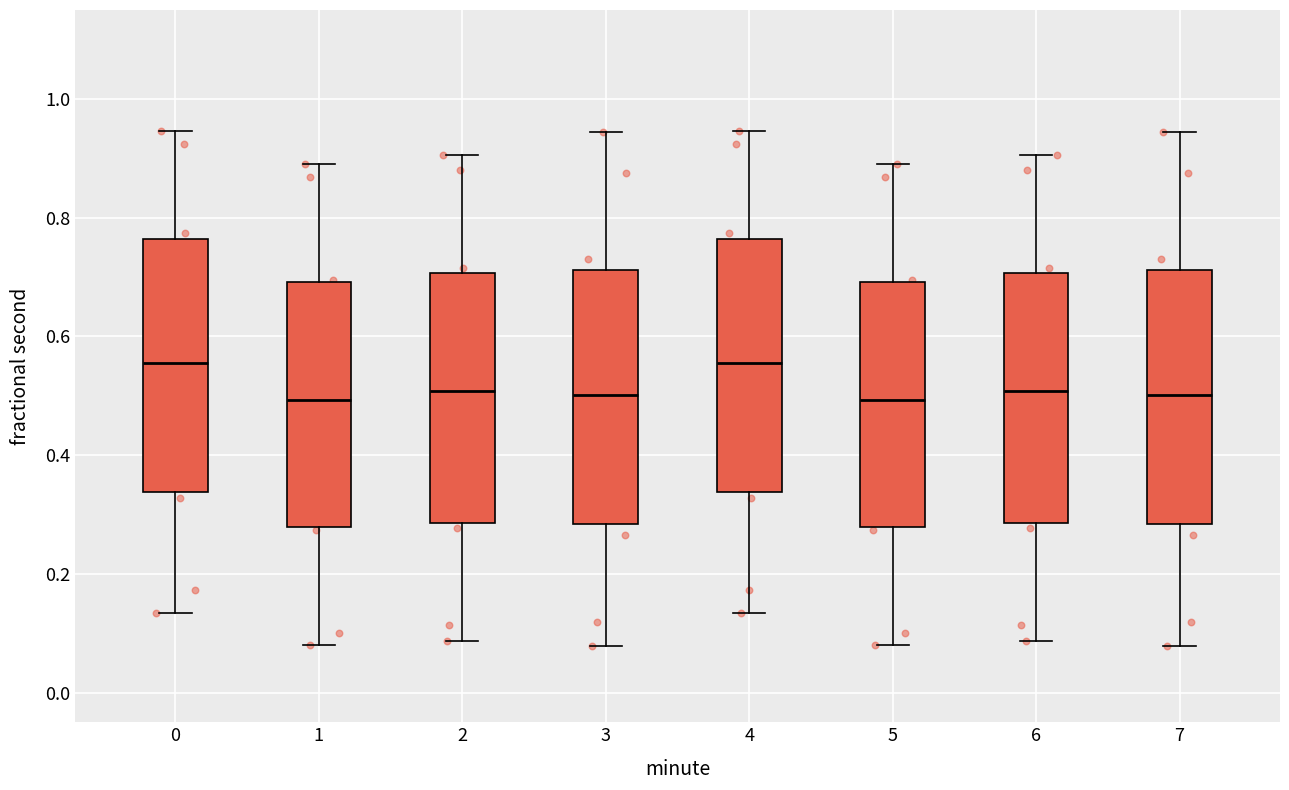

Reading left to right, read every box against the y-axis: the position of its median line, the range the box covers, and the ends of its whiskers. The values are not printed on the chart, so give them approximately, as read against the axis.

0: median 0.56, box 0.34 to 0.76, whiskers 0.14 to 0.94
1: median 0.50, box 0.28 to 0.70, whiskers 0.08 to 0.90
2: median 0.50, box 0.28 to 0.70, whiskers 0.08 to 0.90
3: median 0.50, box 0.28 to 0.72, whiskers 0.08 to 0.94
4: median 0.56, box 0.34 to 0.76, whiskers 0.14 to 0.94
5: median 0.50, box 0.28 to 0.70, whiskers 0.08 to 0.90
6: median 0.50, box 0.28 to 0.70, whiskers 0.08 to 0.90
7: median 0.50, box 0.28 to 0.72, whiskers 0.08 to 0.94